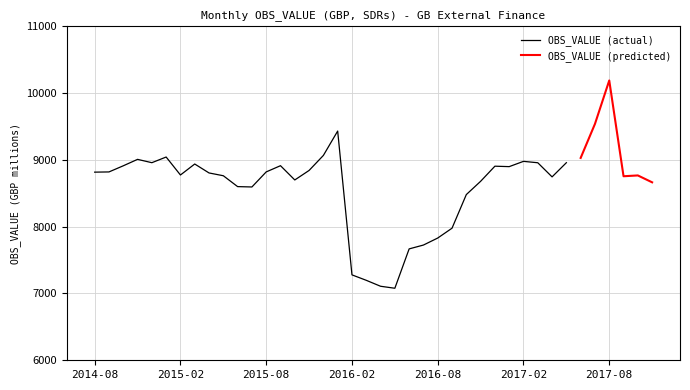

List the labels in order of value, largest first.

2017-08, 2017-07, 2016-01, 2015-12, 2015-01, 2017-06, 2014-11, 2017-02, 2014-12, 2017-05, 2017-03, 2015-03, 2015-09, 2014-10, 2016-12, 2017-01, 2015-11, 2015-08, 2014-09, 2014-08, 2015-04, 2015-02, 2017-10, 2015-05, 2017-09, 2017-04, 2015-10, 2016-11, 2017-11, 2015-06, 2015-07, 2016-10, 2016-09, 2016-08, 2016-07, 2016-06, 2016-02, 2016-03, 2016-04, 2016-05